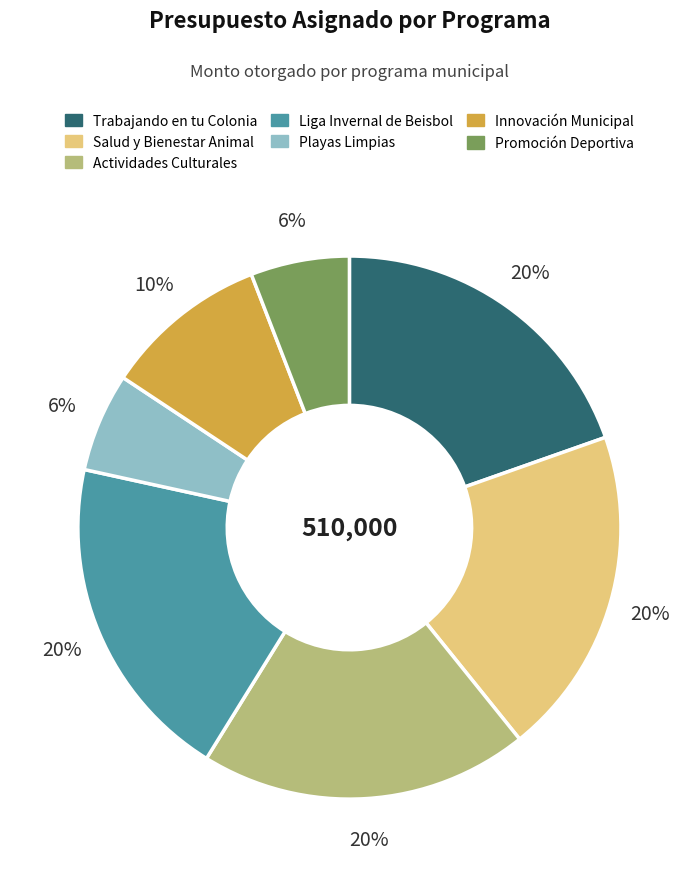

What percentage is the Trabajando en tu Colonia slice, to the nearest percent?

20%